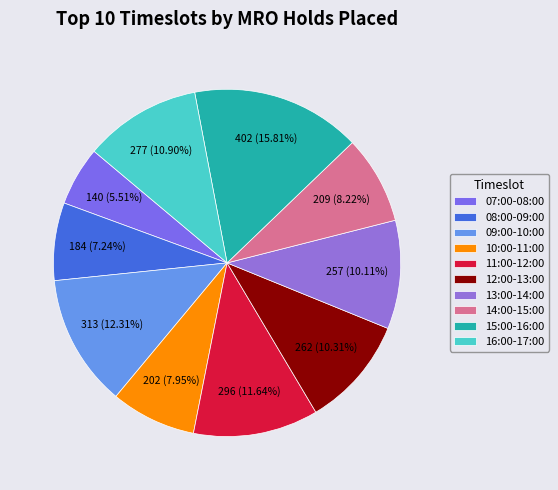

What percentage is NOT represented by 09:00-10:00?

87.7%